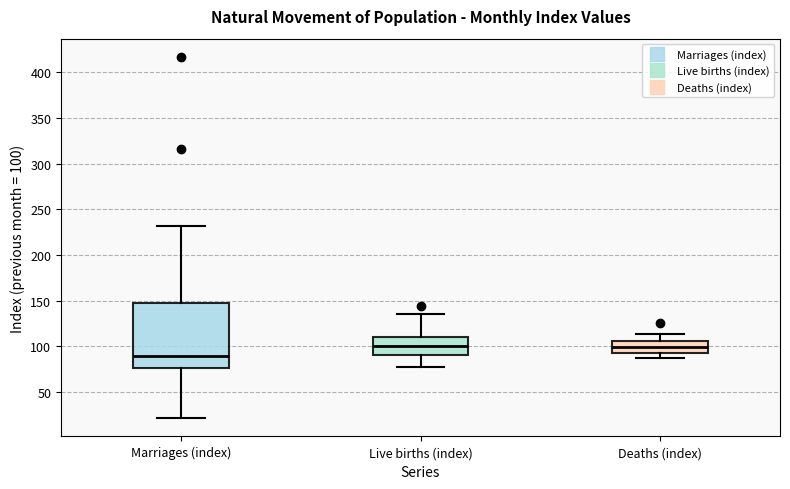

Which box is the tallest, from its lower edge to its upper edge?

Marriages (index)